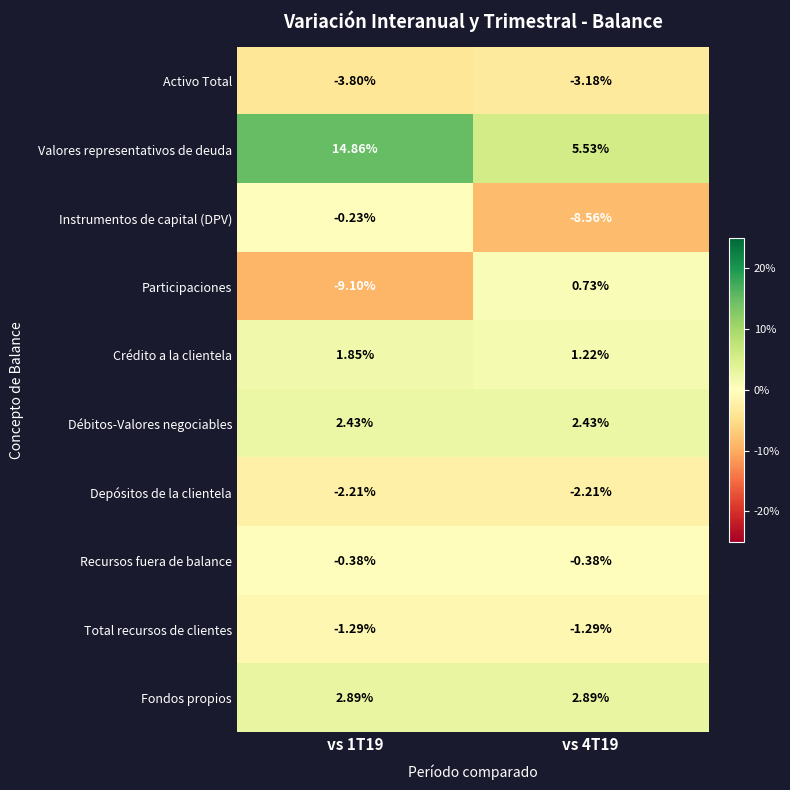

Which series has the largest total across all categories?

Valores representativos de deuda